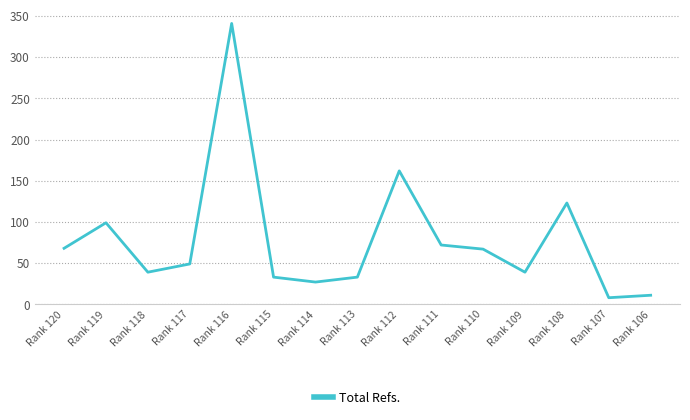

What is the difference between the values at Rank 116 and Rank 113?

308